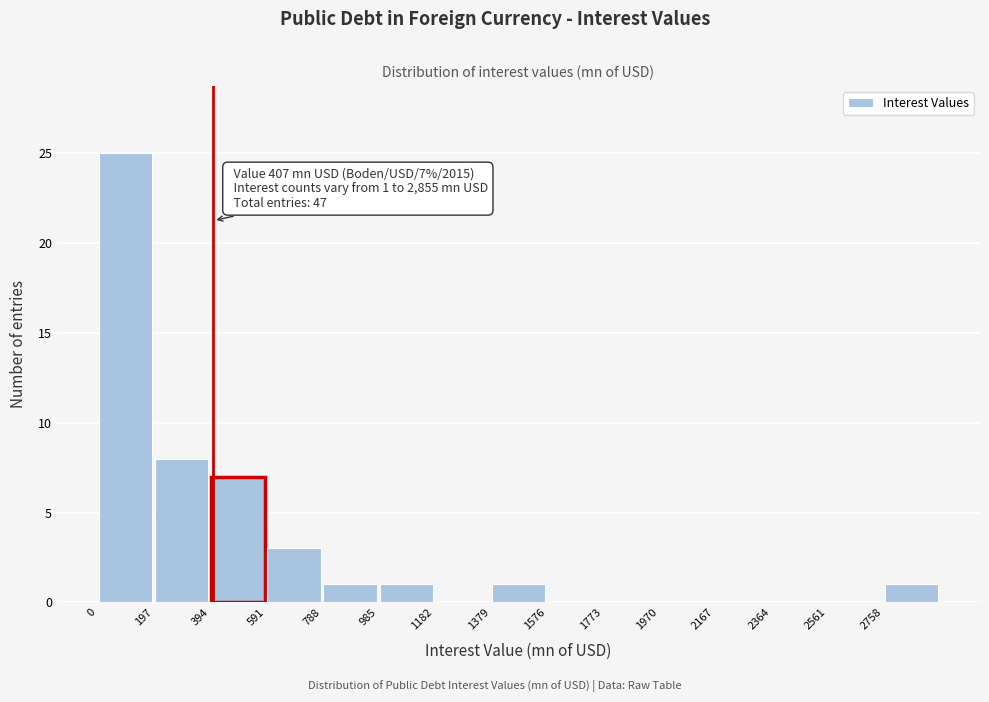

Which range on the x-axis has the tallest bar?

0 to 200